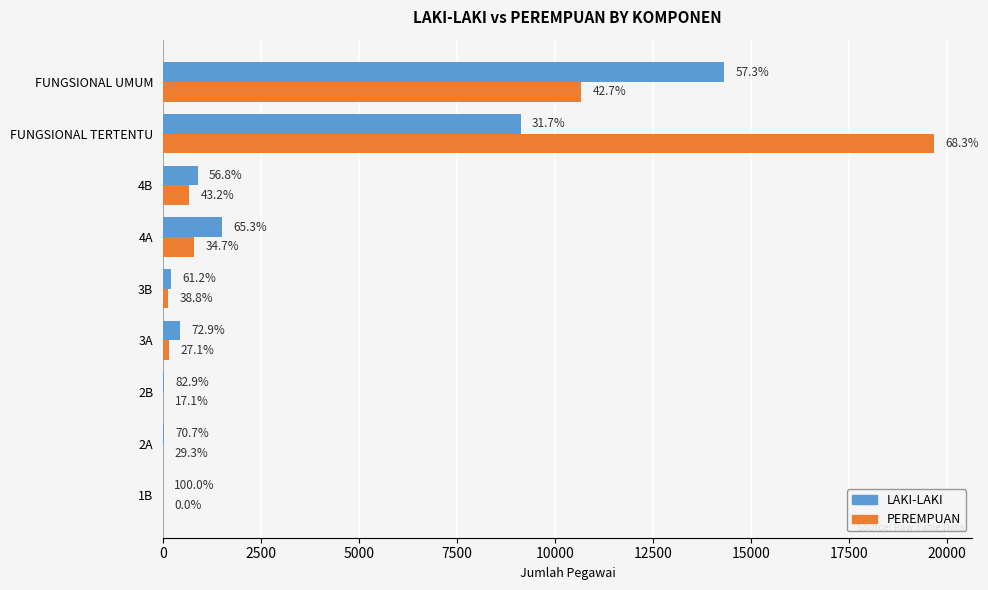

What are all the series names shown in the legend?

LAKI-LAKI, PEREMPUAN